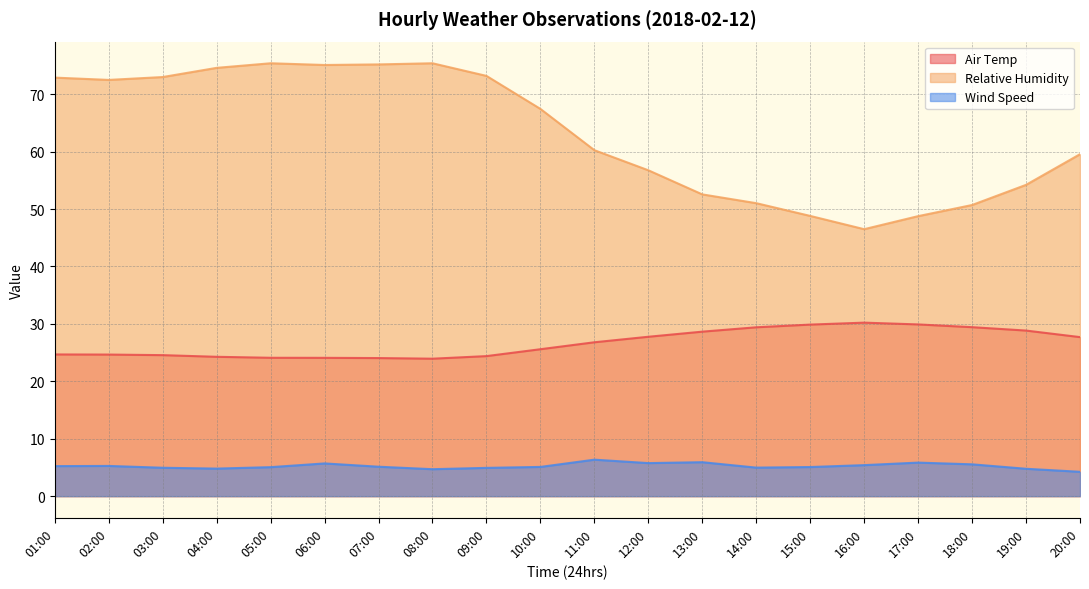

Between 11:00 and 16:00, which series saw the biggest shift?

Relative Humidity